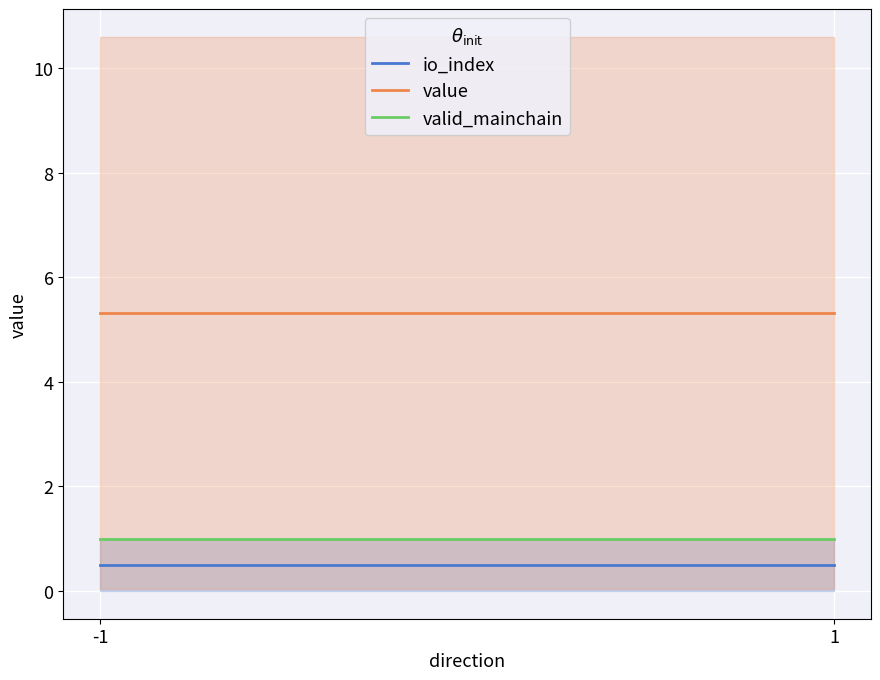

What is the sum of the io_index values at -1 and 1?

1.0